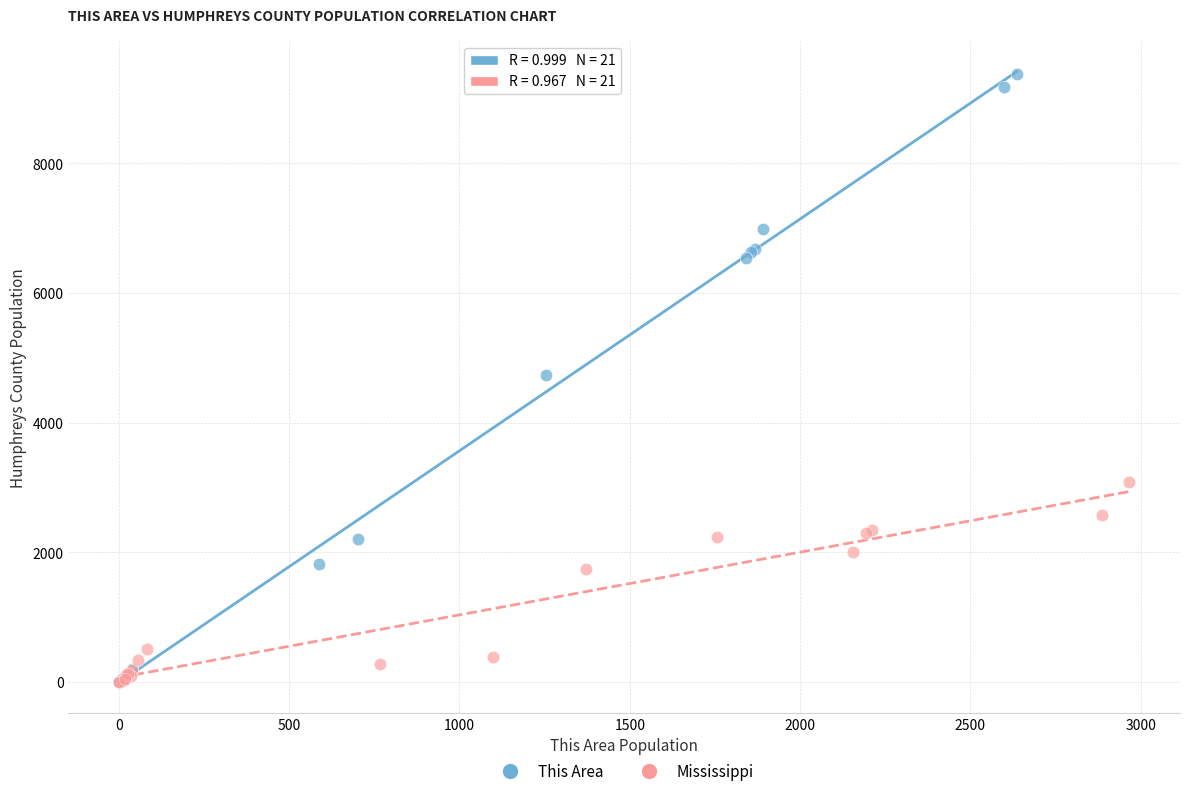

What are all the series names shown in the legend?

This Area, Mississippi